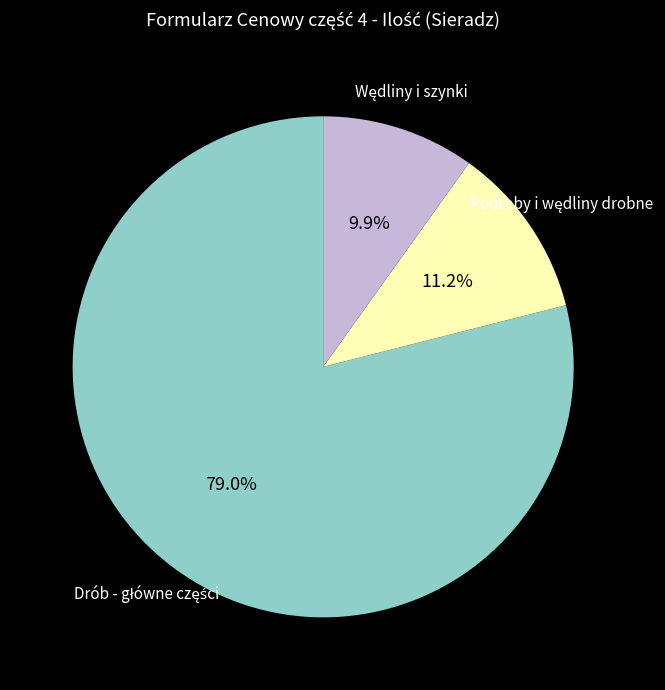

Is there any slice that represents more than half of the pie?

Yes